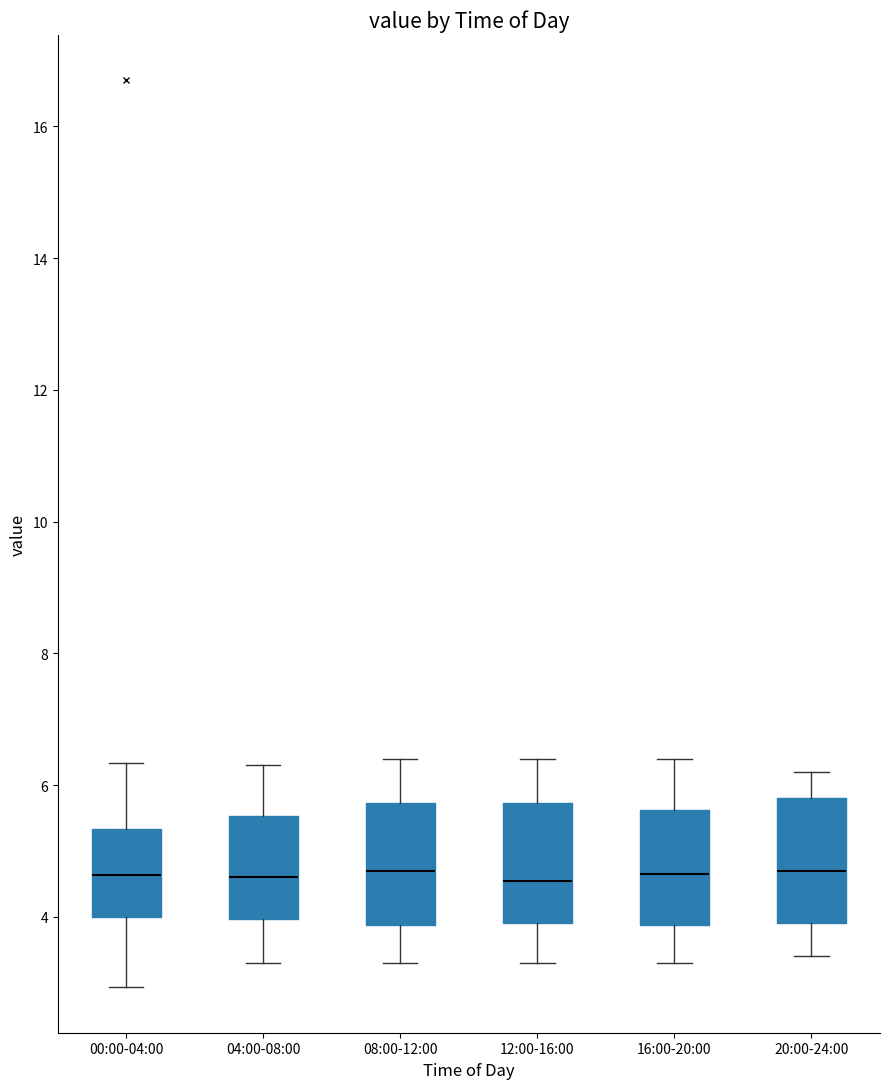

Reading left to right, read every box against the y-axis: the position of its median line, the range the box covers, and the ends of its whiskers. The values are not printed on the chart, so give them approximately, as read against the axis.

00:00-04:00: median 4.6, box 4.0 to 5.4, whiskers 3.0 to 6.4
04:00-08:00: median 4.6, box 4.0 to 5.6, whiskers 3.4 to 6.4
08:00-12:00: median 4.8, box 3.8 to 5.8, whiskers 3.4 to 6.4
12:00-16:00: median 4.6, box 4.0 to 5.8, whiskers 3.4 to 6.4
16:00-20:00: median 4.6, box 3.8 to 5.6, whiskers 3.4 to 6.4
20:00-24:00: median 4.8, box 4.0 to 5.8, whiskers 3.4 to 6.2